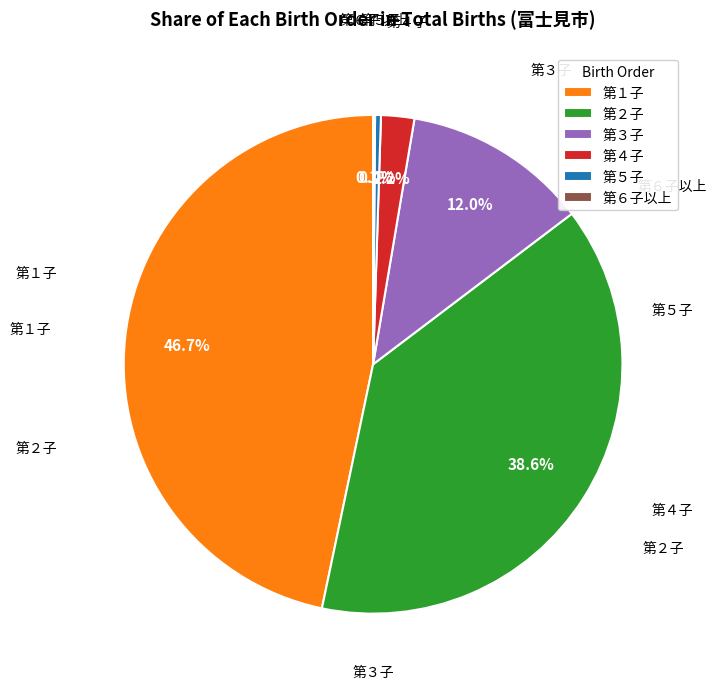

What is the total percentage of 第１子 and 第２子?

85.3%